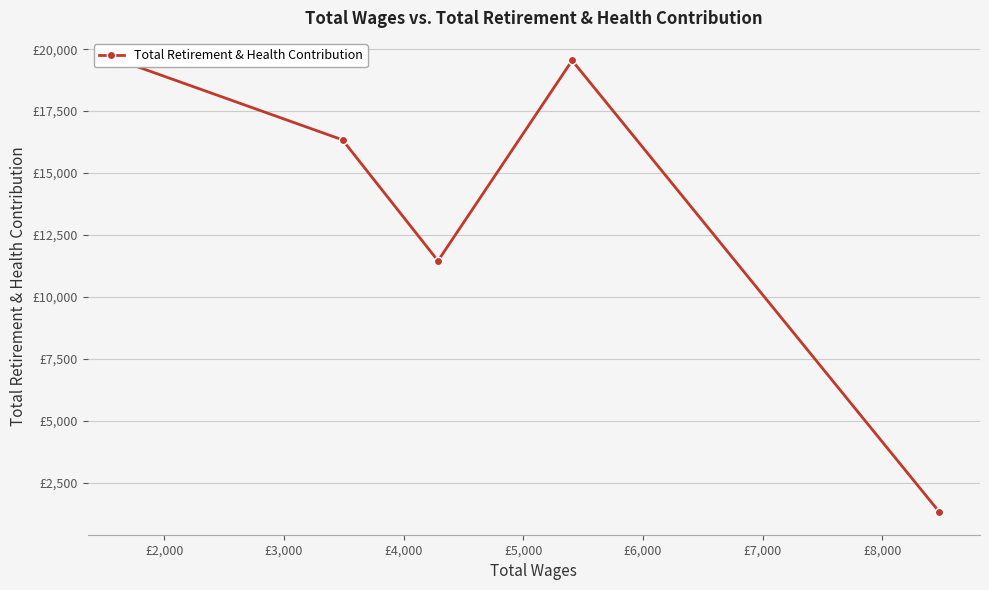

Does the chart display data point markers on the line(s)?

Yes